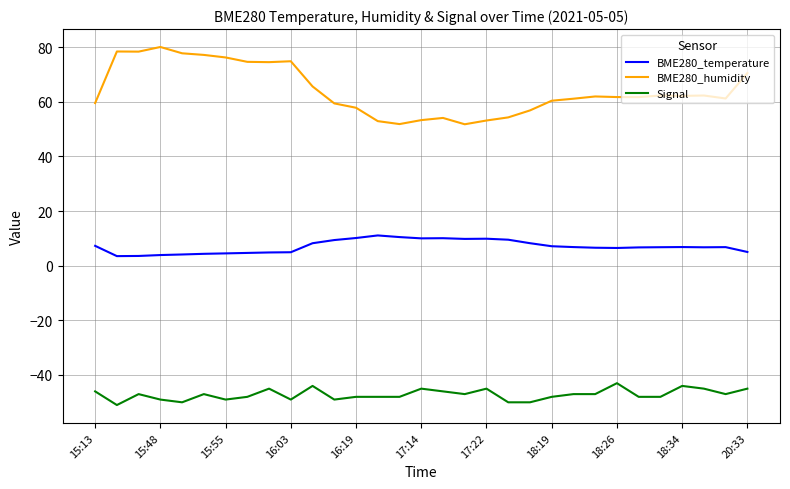

List the series in order of their overall mean, highest first.

BME280_humidity, BME280_temperature, Signal